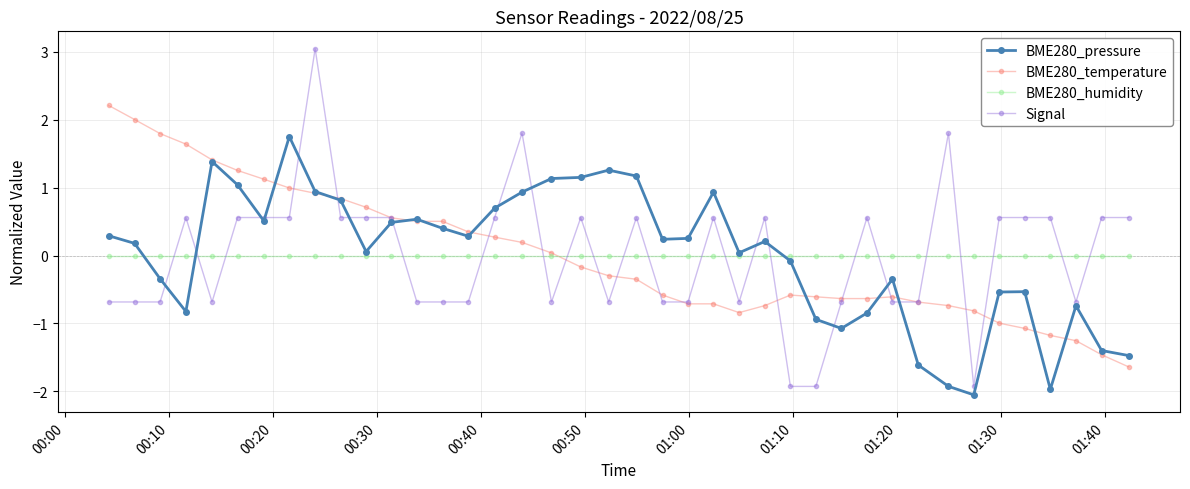

What is the maximum value for Signal?

3.0